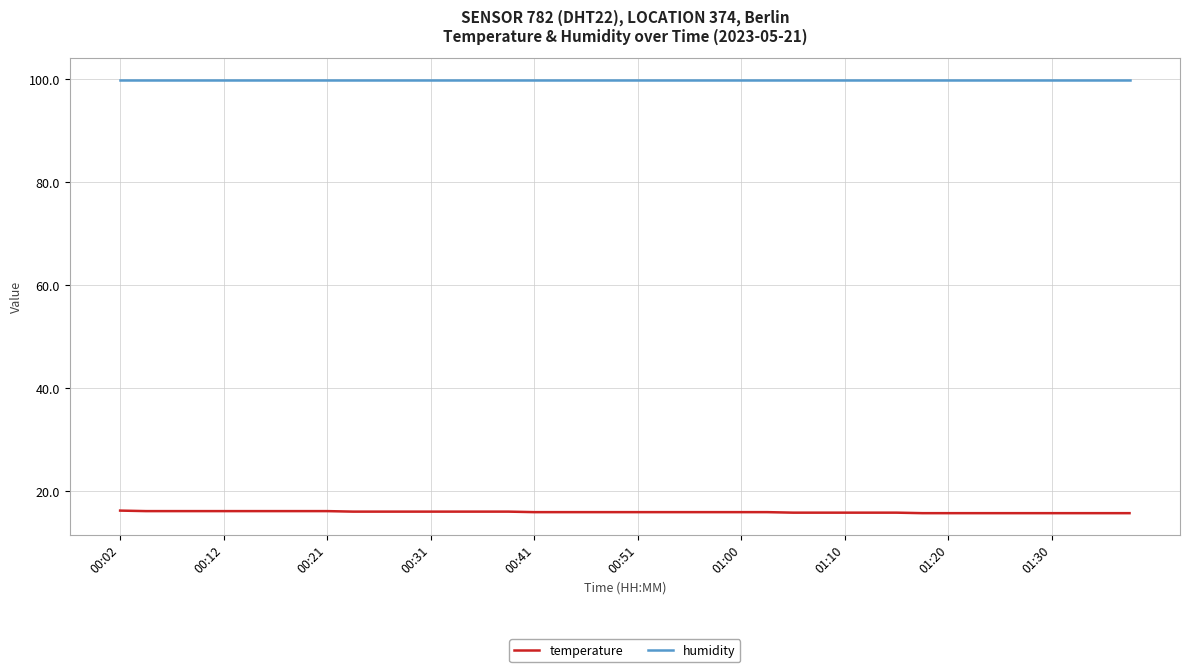

Rank the series by their average value, from highest to lowest.

humidity, temperature